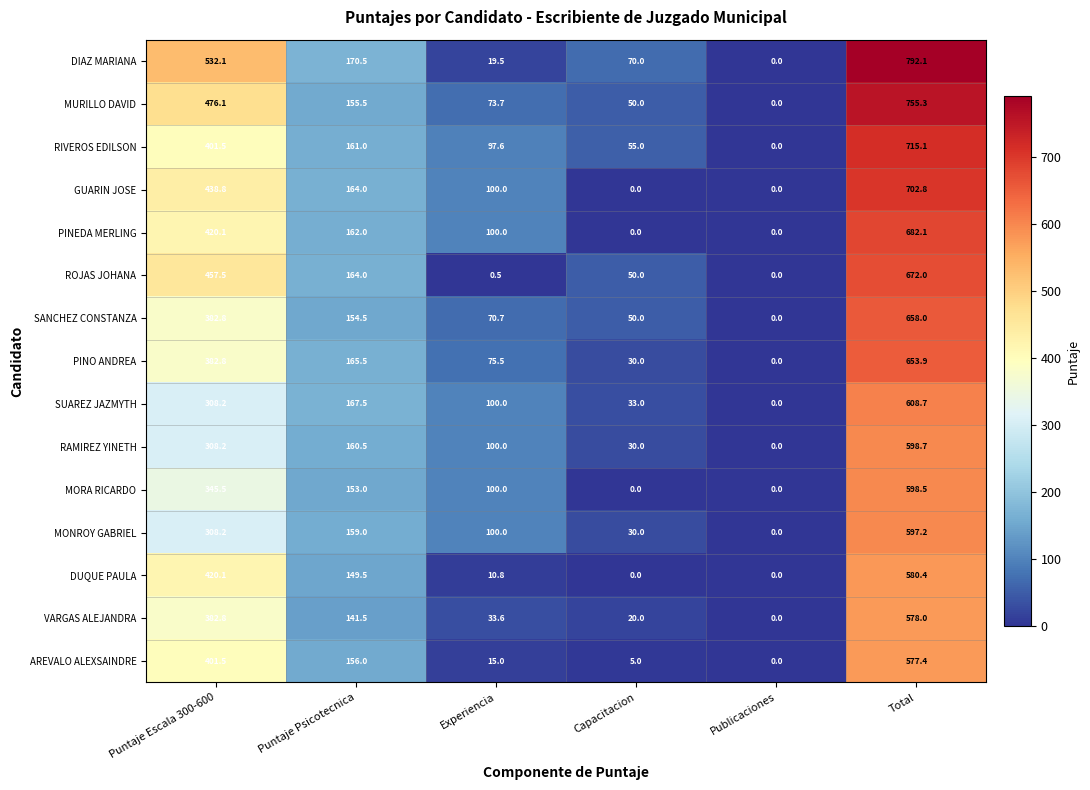

Is it true that MORA RICARDO equals 100.0 at Experiencia?

True